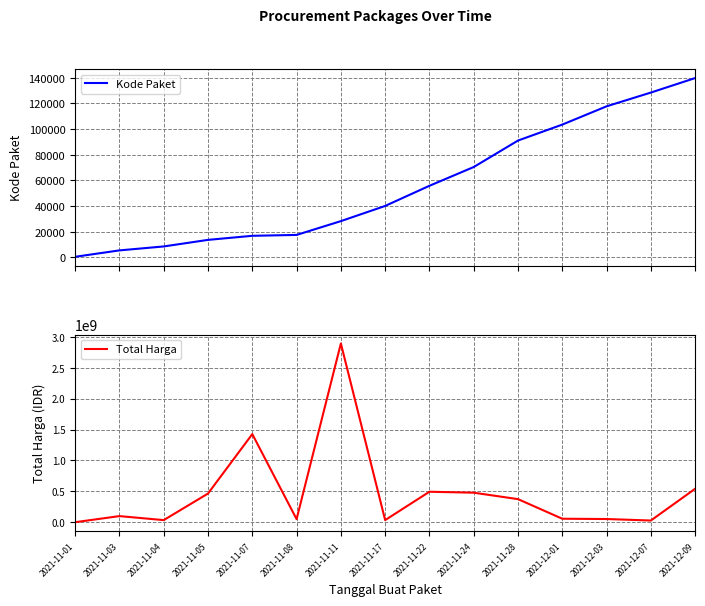

What is the average value of the Total Harga series?

467957401